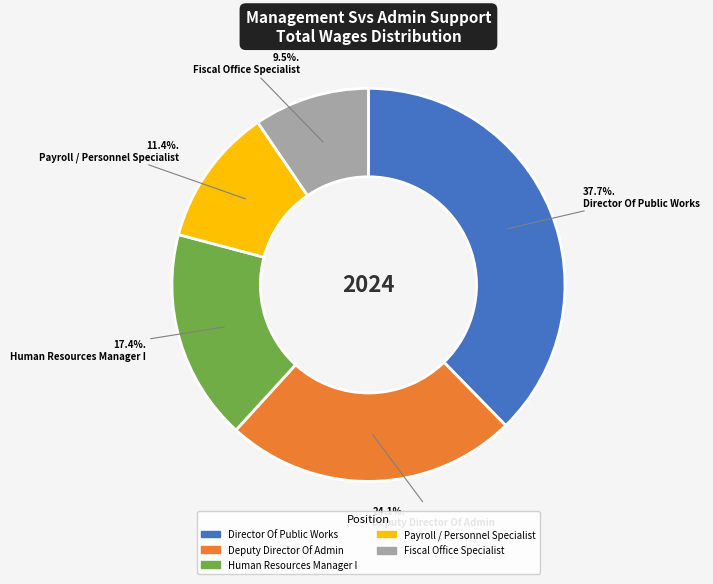

To the nearest percent, what is the difference between the largest and smallest slice percentages?

28%